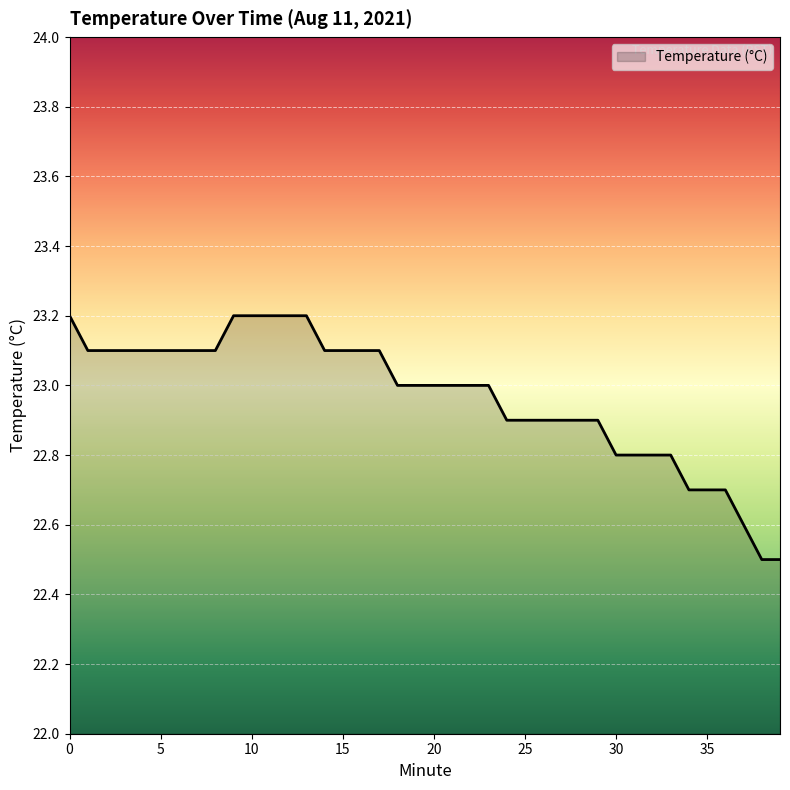

What is the maximum value shown in the chart?

23.2